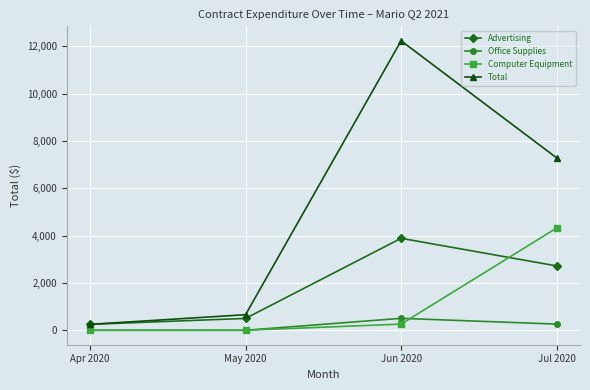

The value of Total at Jun 2020 is 21627.5. True or false?

False